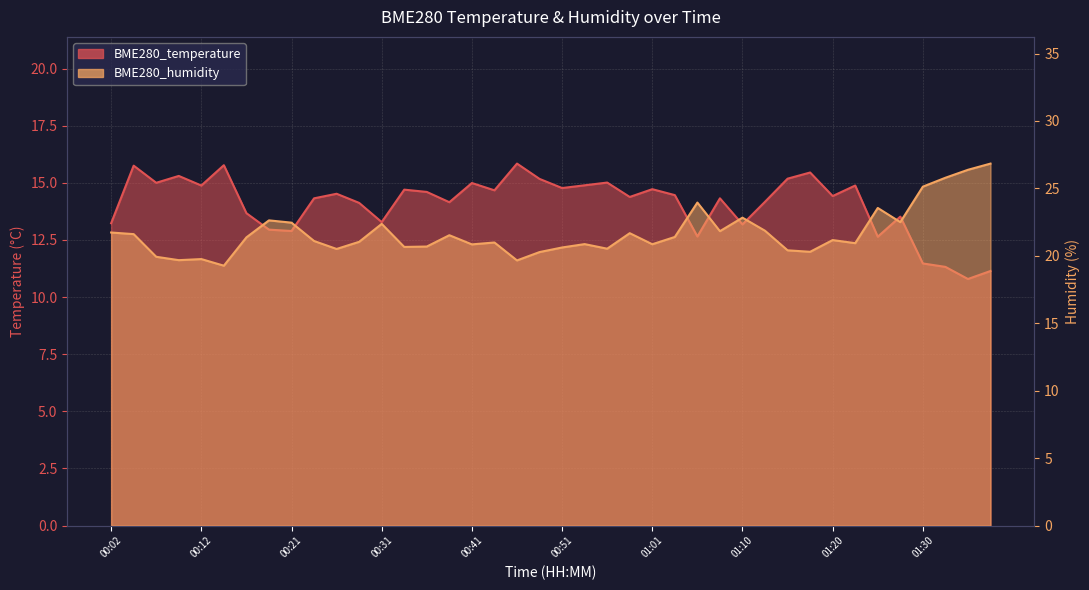

At which label does BME280_temperature reach its minimum?

01:35